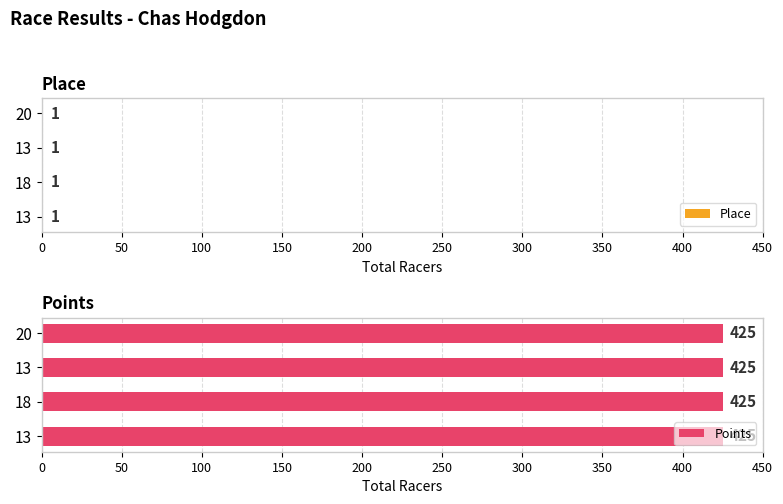

What is the label of the 4th bar from the left?

20